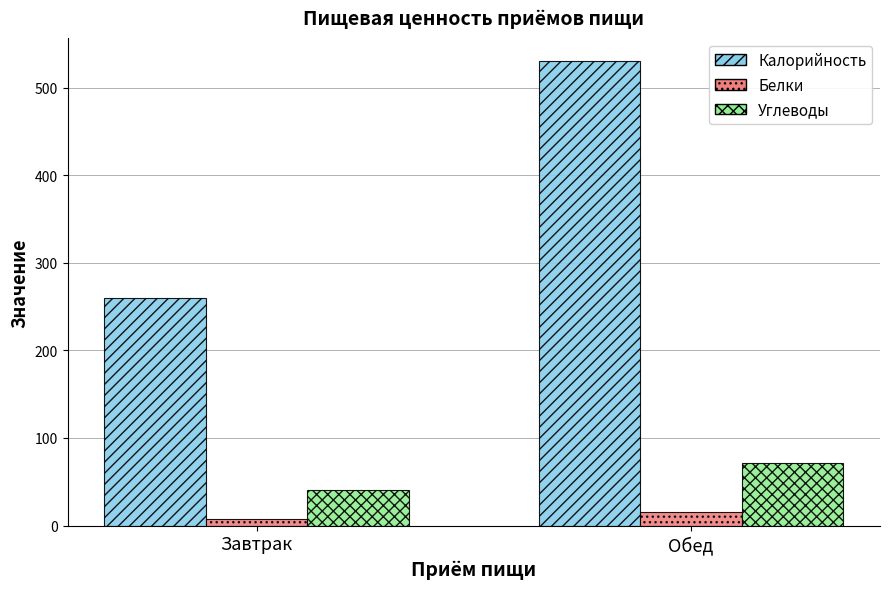

How many groups of bars are there?

2